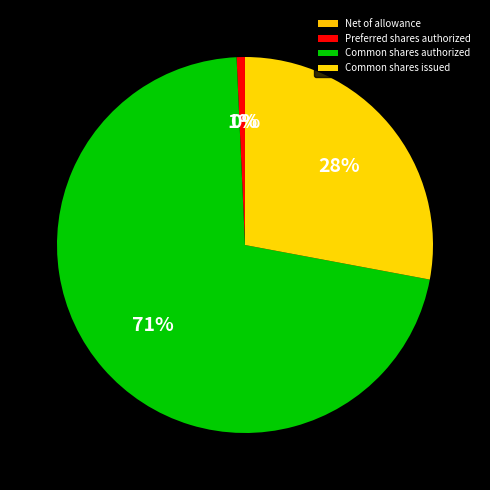

To the nearest percent, what is the average slice percentage?

25%